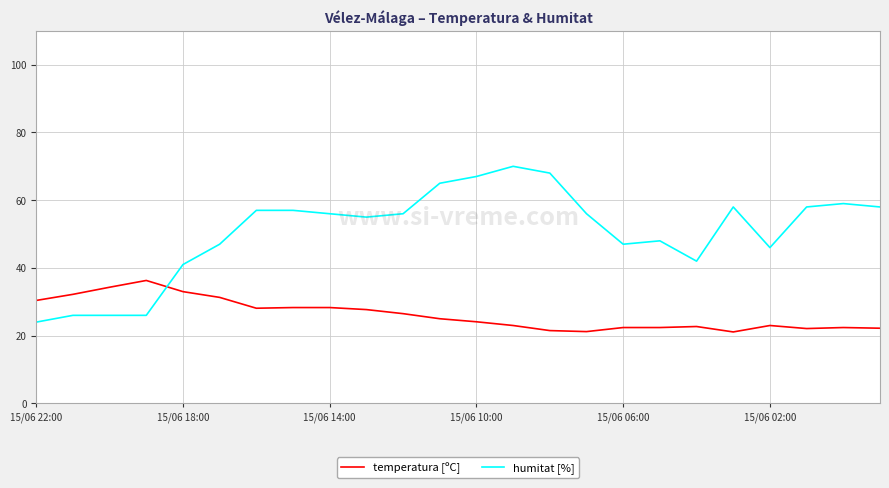

How many categories are shown in the chart?

24